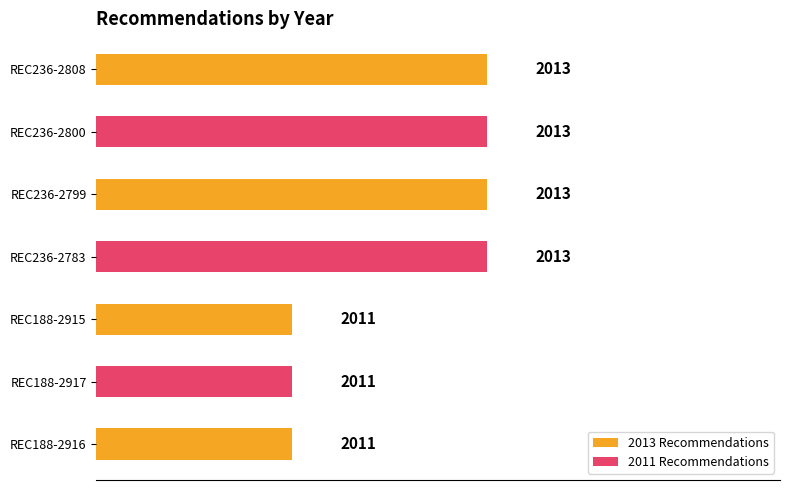

Reading bottom to top, extract all data points from this chart.

2011	2011	2011	2013	2013	2013	2013